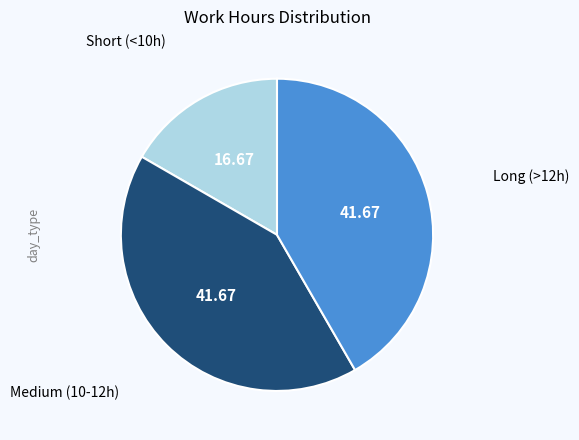

What is the ratio of the value at Medium (10-12h) to the value at Short (<10h)?

2.5